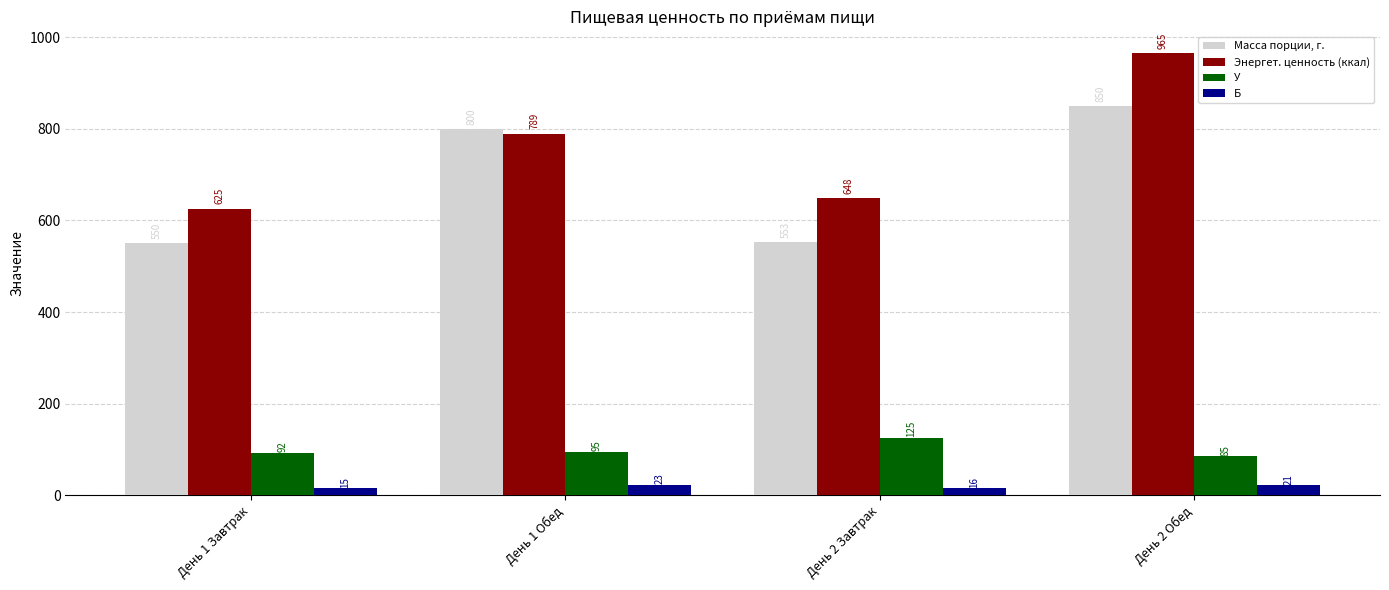

What is the difference between the maximum and minimum values in the Масса порции, г. series?

300.0